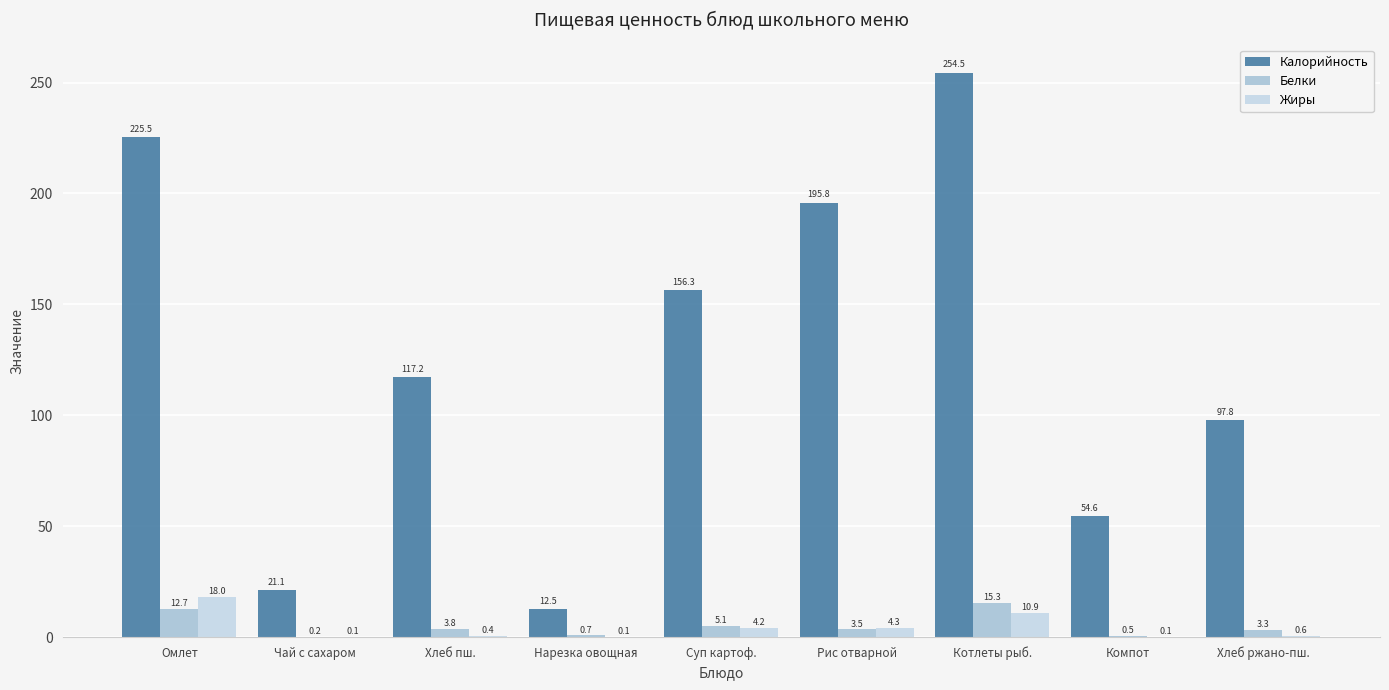

At which label does Калорийность reach its peak?

Котлеты рыб.